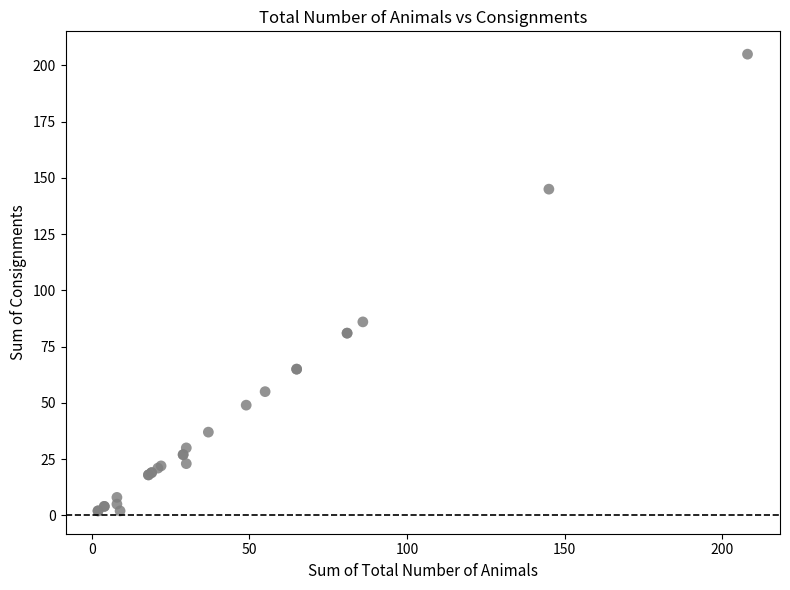

What Y value in the scatter plot is closest to 103?

86